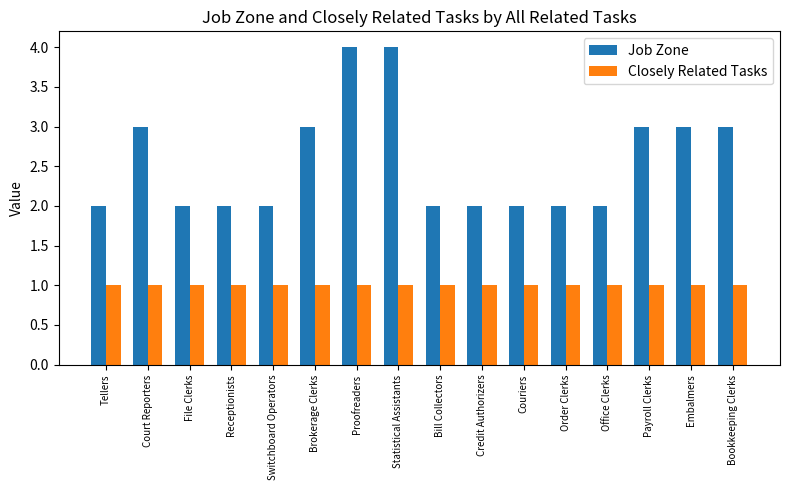

What is the label of the 9th bar from the right?

Statistical Assistants